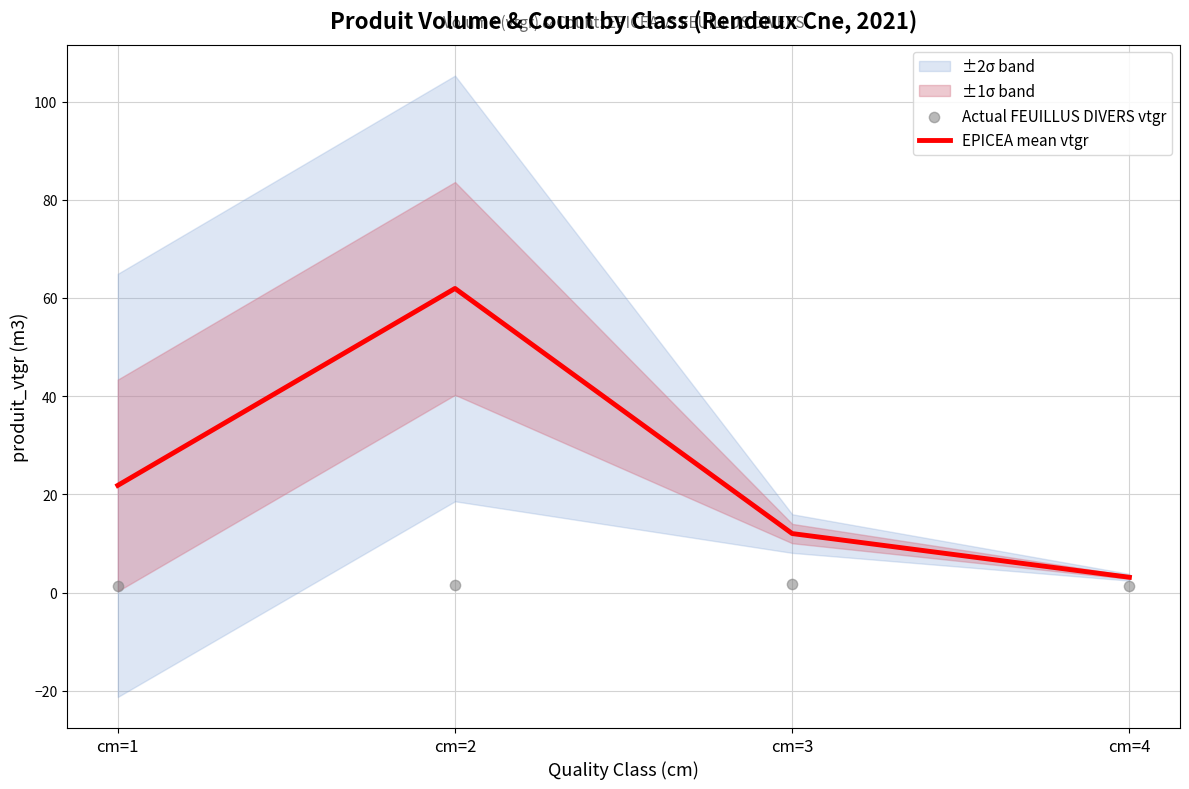

Which series has the largest Y range (max minus min)?

EPICEA mean vtgr